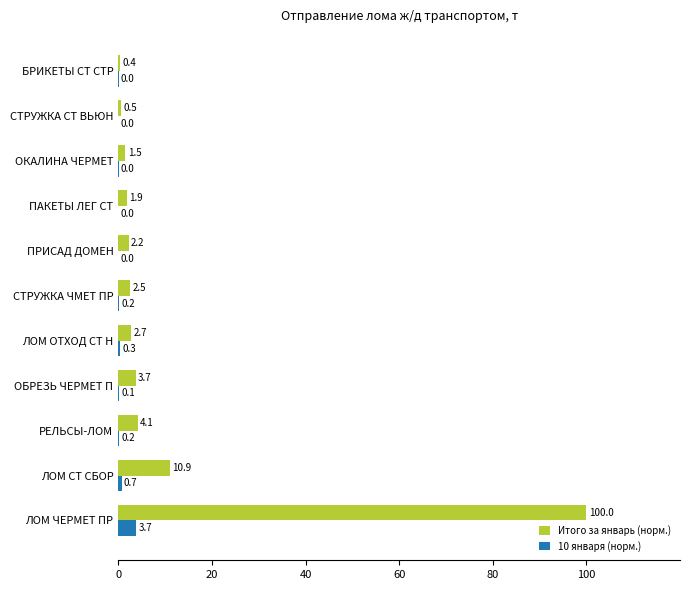

Is it true that Итого за январь (норм.) equals 10.9 at ЛОМ СТ СБОР?

True